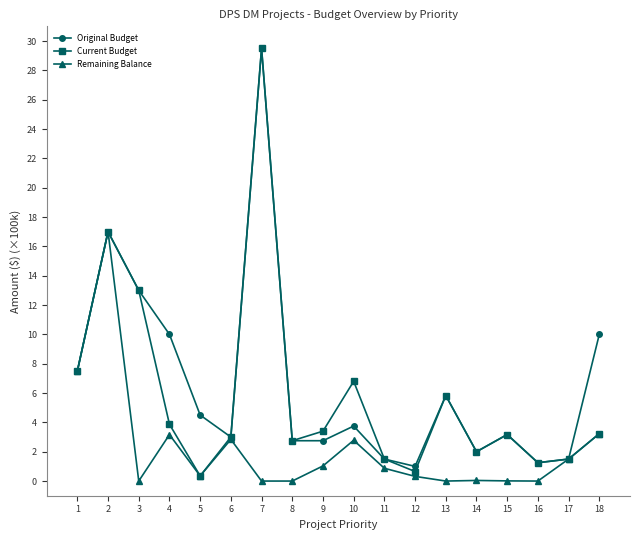

What is the maximum value for Original Budget?

29.5